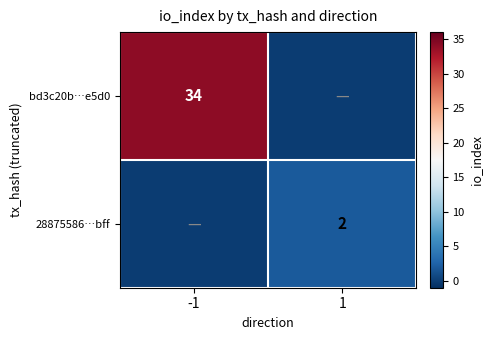

What is the difference between the highest and lowest values at -1?

34